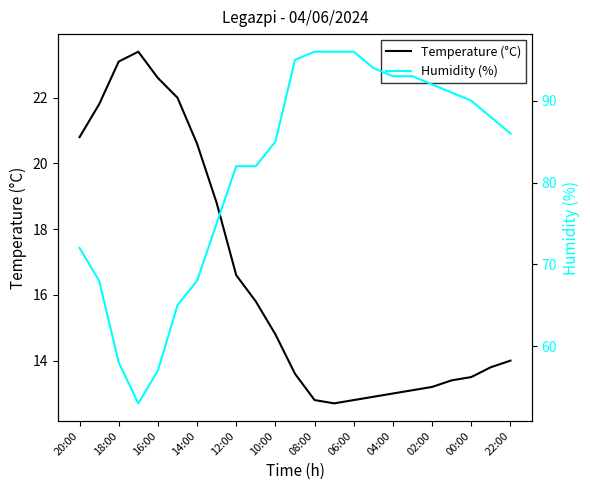

Is it true that Temperature (°C) equals 19.7 at 08:00?

False